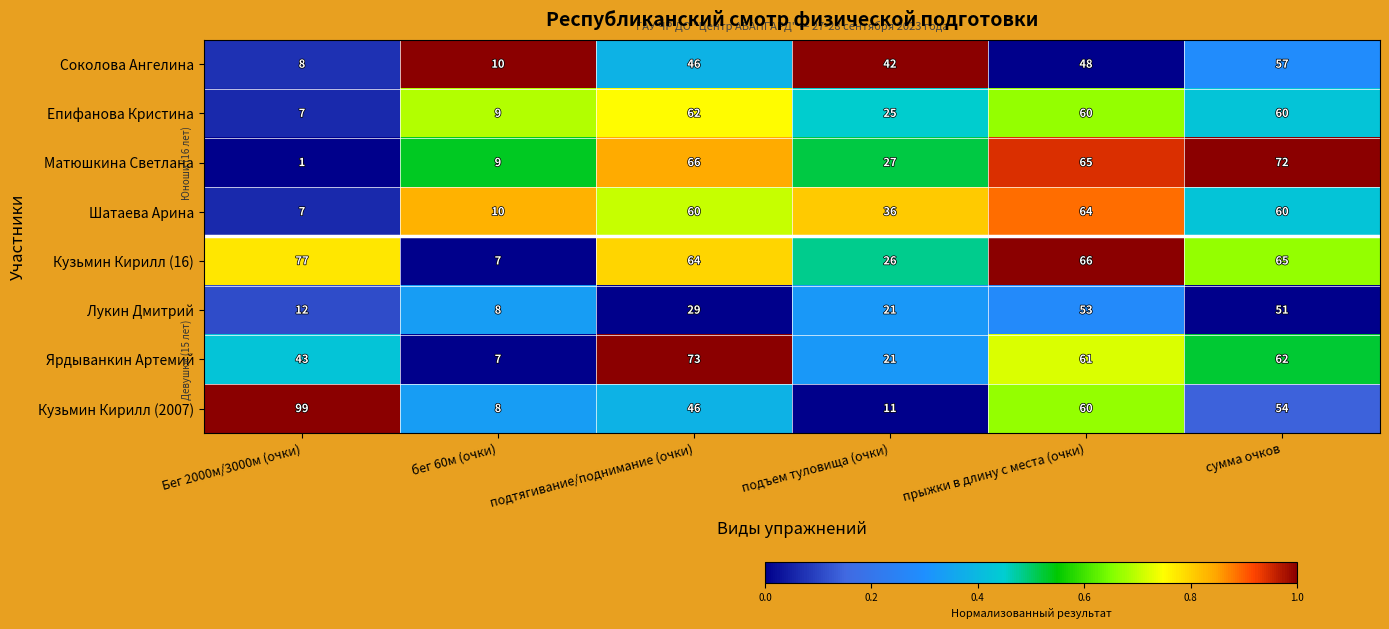

Which series changed the most between подъем туловища (очки) and сумма очков?

Матюшкина Светлана